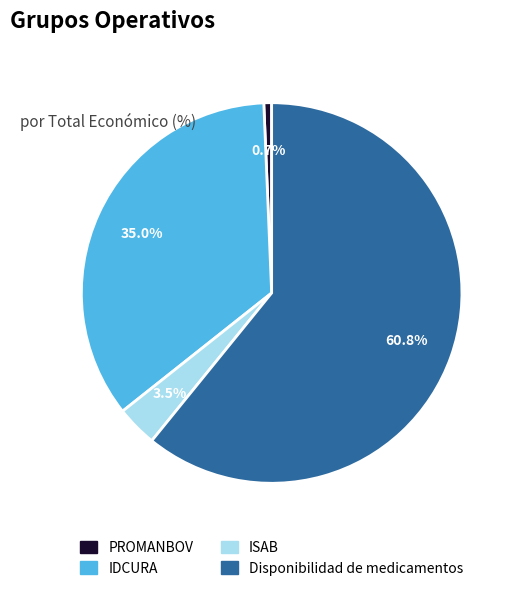

What is the ratio of the value at Disponibilidad de medicamentos to the value at PROMANBOV?

92.2